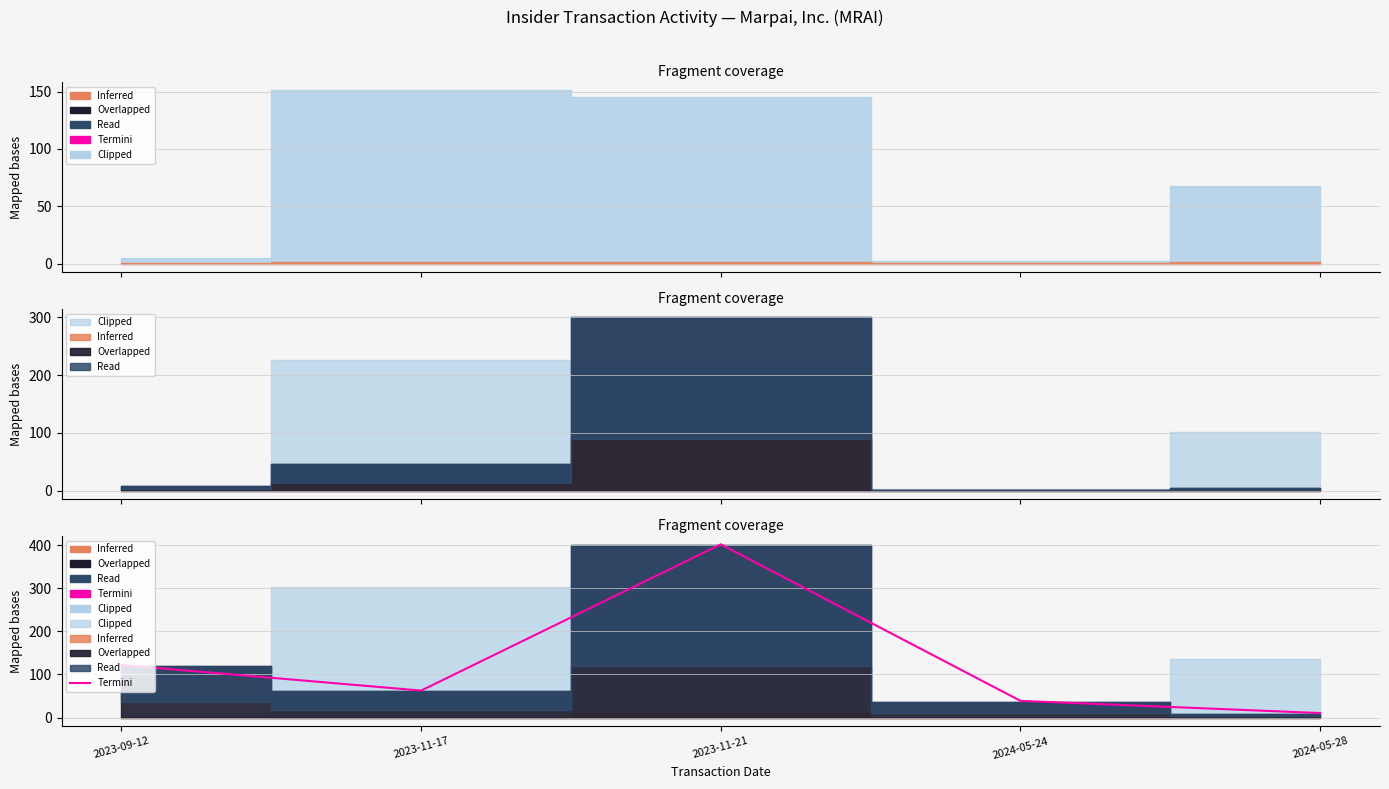

Between 2024-05-28 and 2023-11-21, which is larger?

2023-11-21